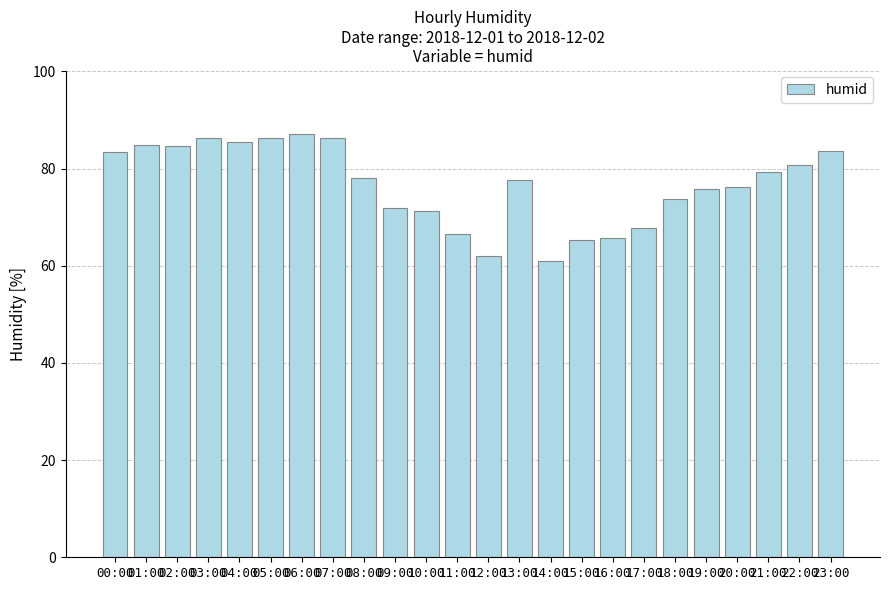

Are the bars horizontal?

No